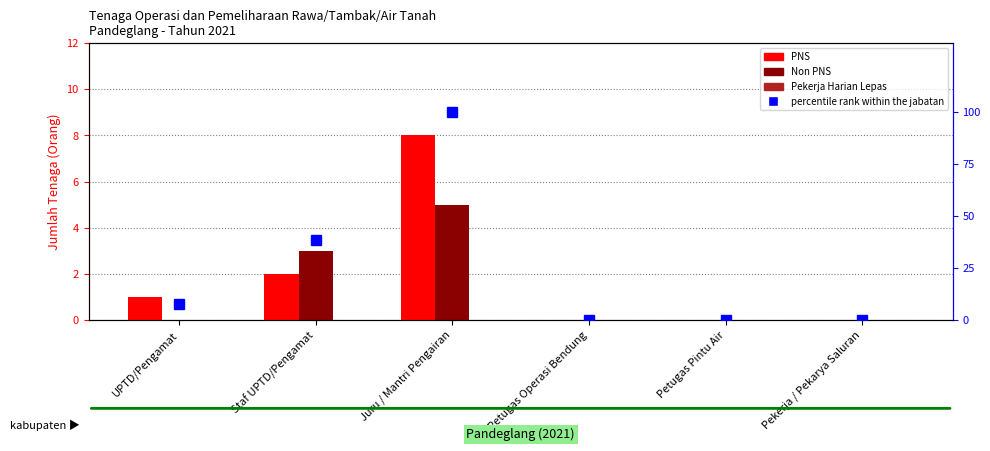

The PNS series shows 8.0 at Juru / Mantri Pengairan. True or false?

True